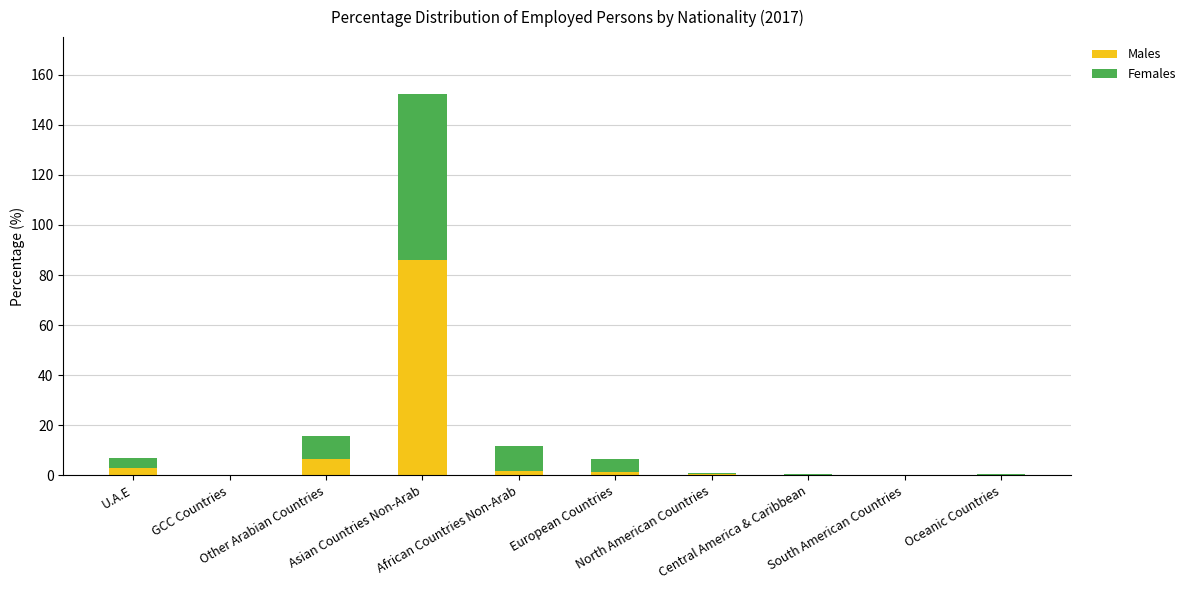

What is the highest value of the Males series?

86.1